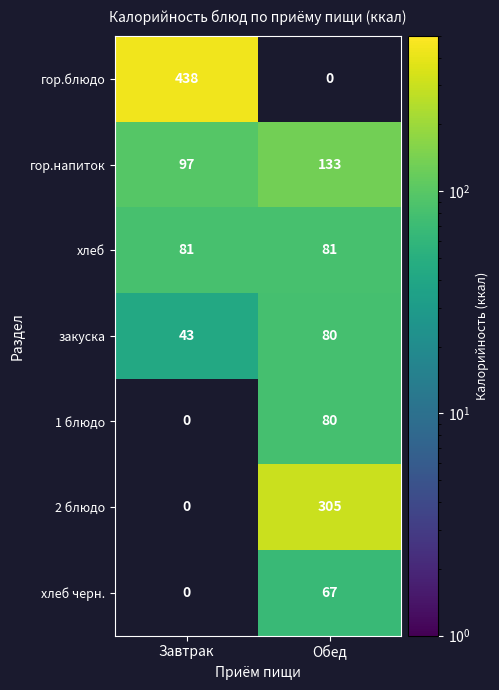

How many distinct data groups are displayed?

7